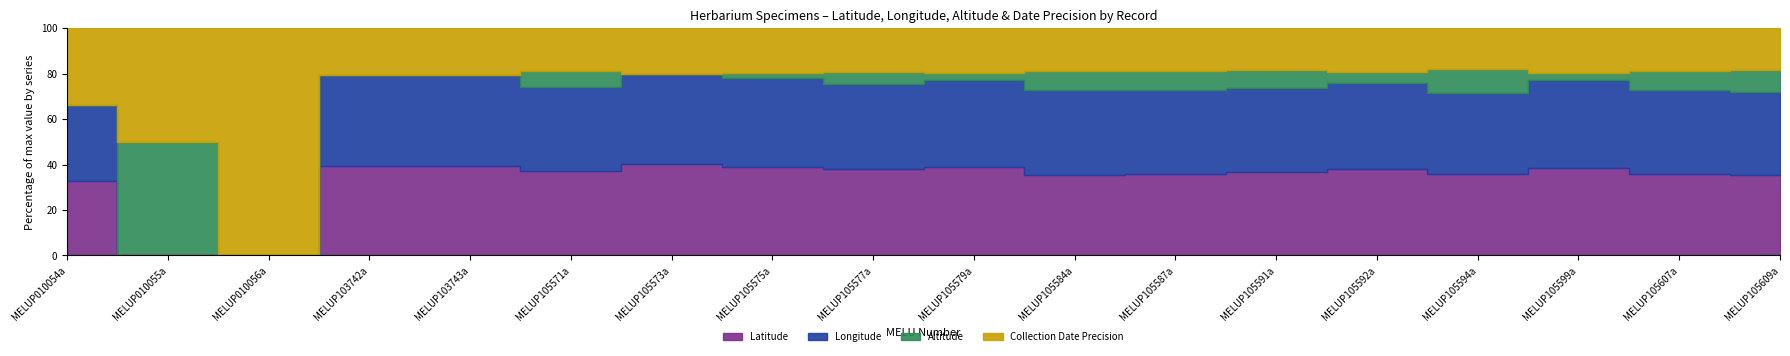

How many values in the Longitude series exceed 146?

10